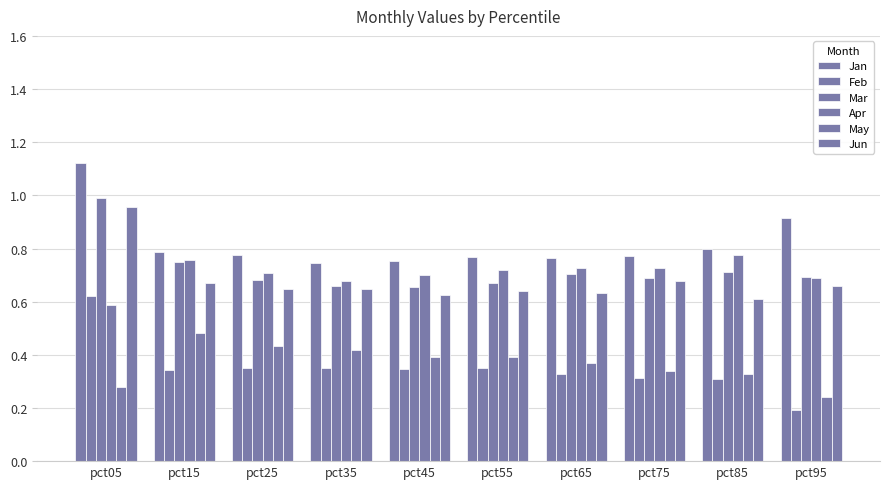

Reading left to right, what are all the values shown in this chart?

Jan: 1.1	0.8	0.8	0.7	0.8	0.8	0.8	0.8	0.8	0.9
Feb: 0.6	0.3	0.4	0.3	0.3	0.4	0.3	0.3	0.3	0.2
Mar: 1.0	0.8	0.7	0.7	0.7	0.7	0.7	0.7	0.7	0.7
Apr: 0.6	0.8	0.7	0.7	0.7	0.7	0.7	0.7	0.8	0.7
May: 0.3	0.5	0.4	0.4	0.4	0.4	0.4	0.3	0.3	0.2
Jun: 1.0	0.7	0.6	0.6	0.6	0.6	0.6	0.7	0.6	0.7